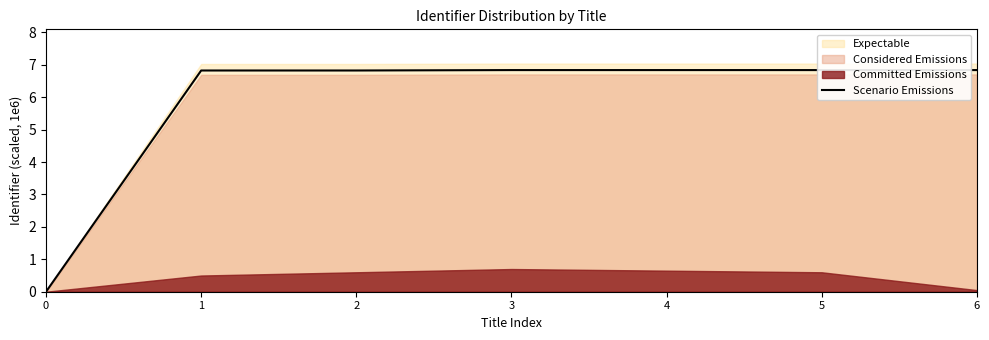

Is it true that the value at 6 is 6.8?

True